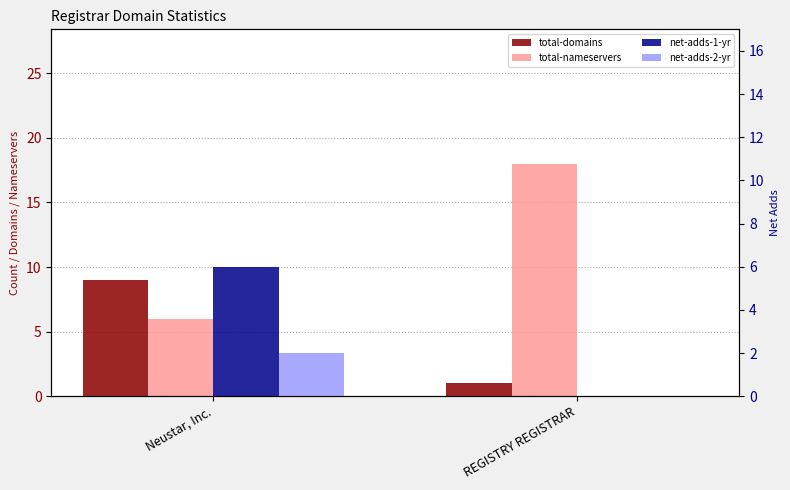

Which series has the largest range (max minus min)?

total-nameservers